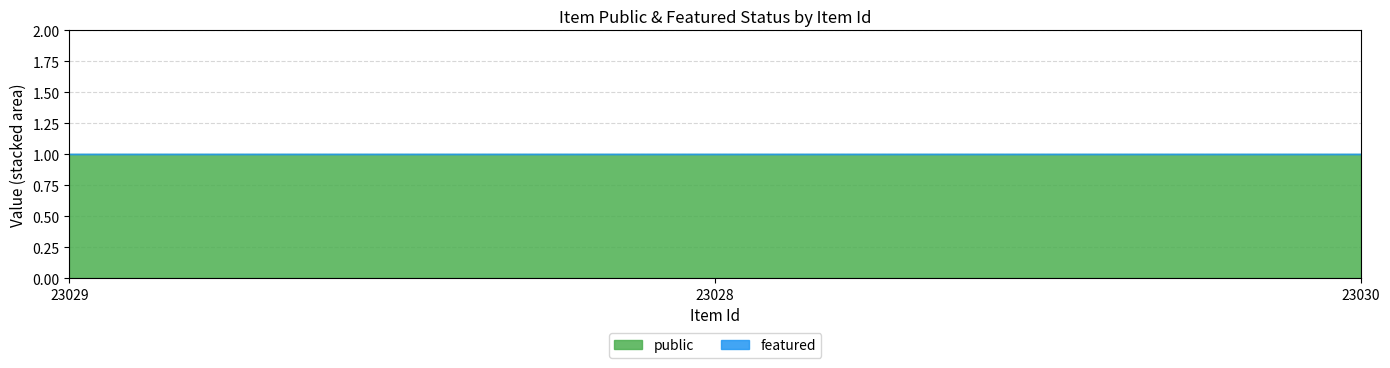

Where is public nearest to the value 1?

23029